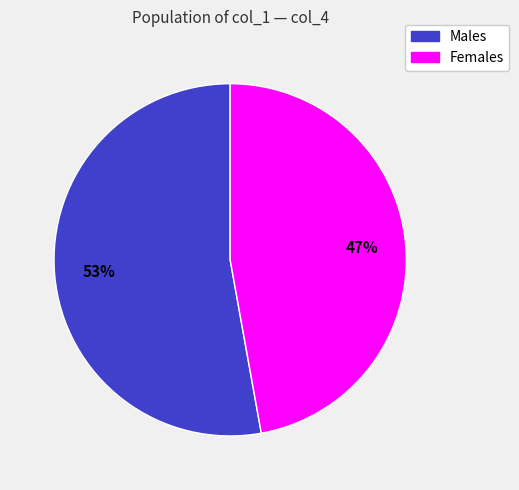

How many segments does this pie chart have?

2